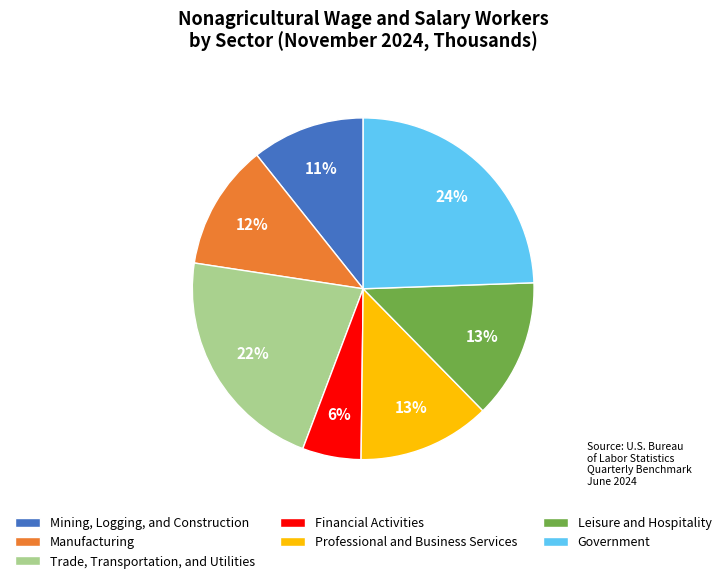

To the nearest percent, what is the average slice percentage?

14%